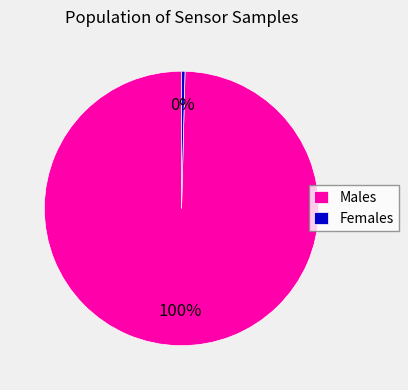

What percentage is the Males slice, to the nearest percent?

100%